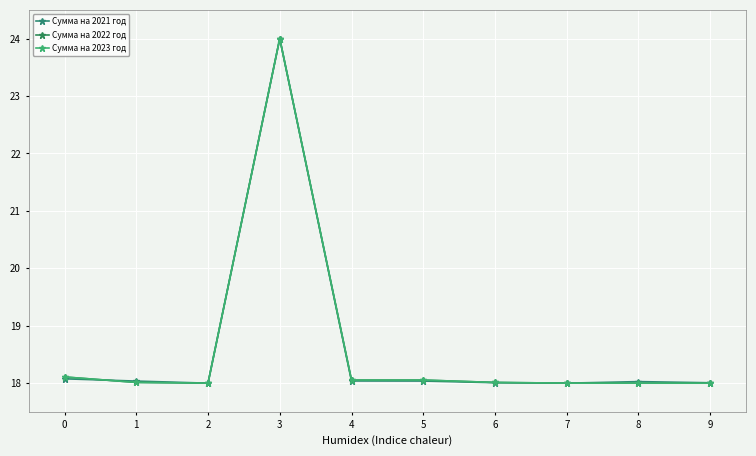

At which category does the chart reach its peak across all series?

3